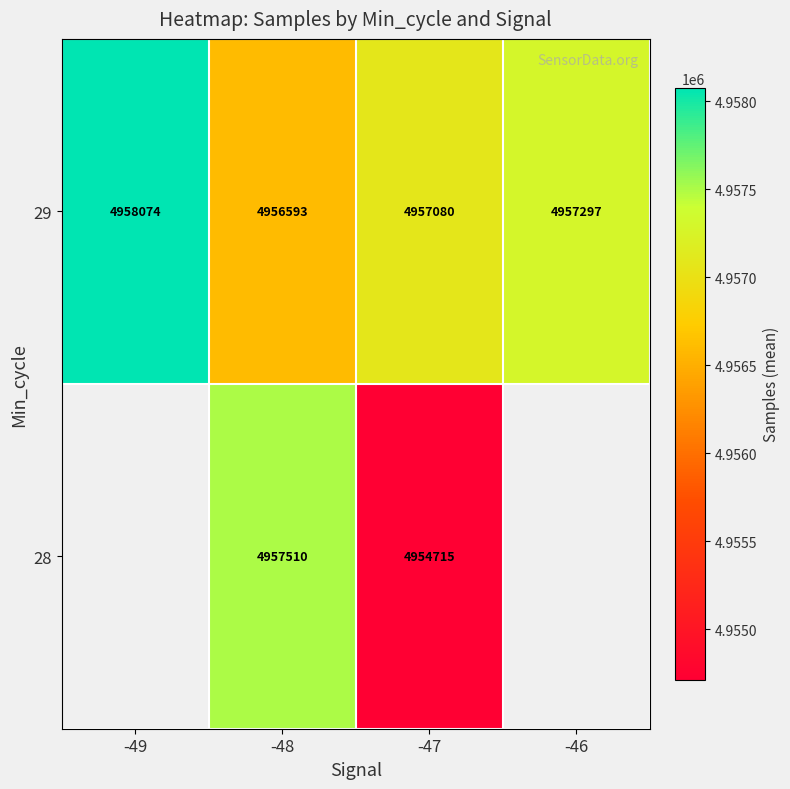

Which category has the lowest value across all series?

-47